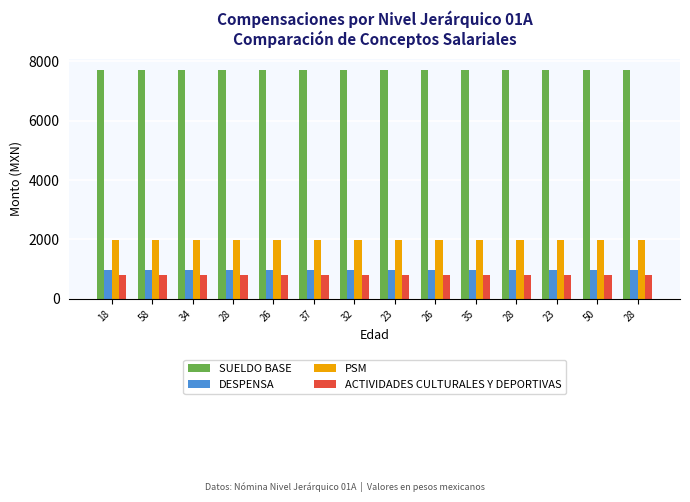

List the series in order of their peak value, highest first.

SUELDO BASE, PSM, DESPENSA, ACTIVIDADES CULTURALES Y DEPORTIVAS